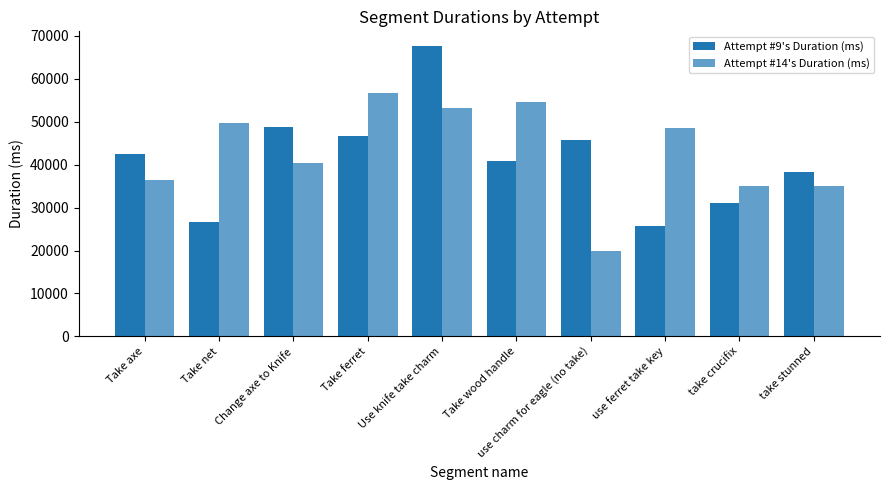

How many categories are shown in the chart?

10